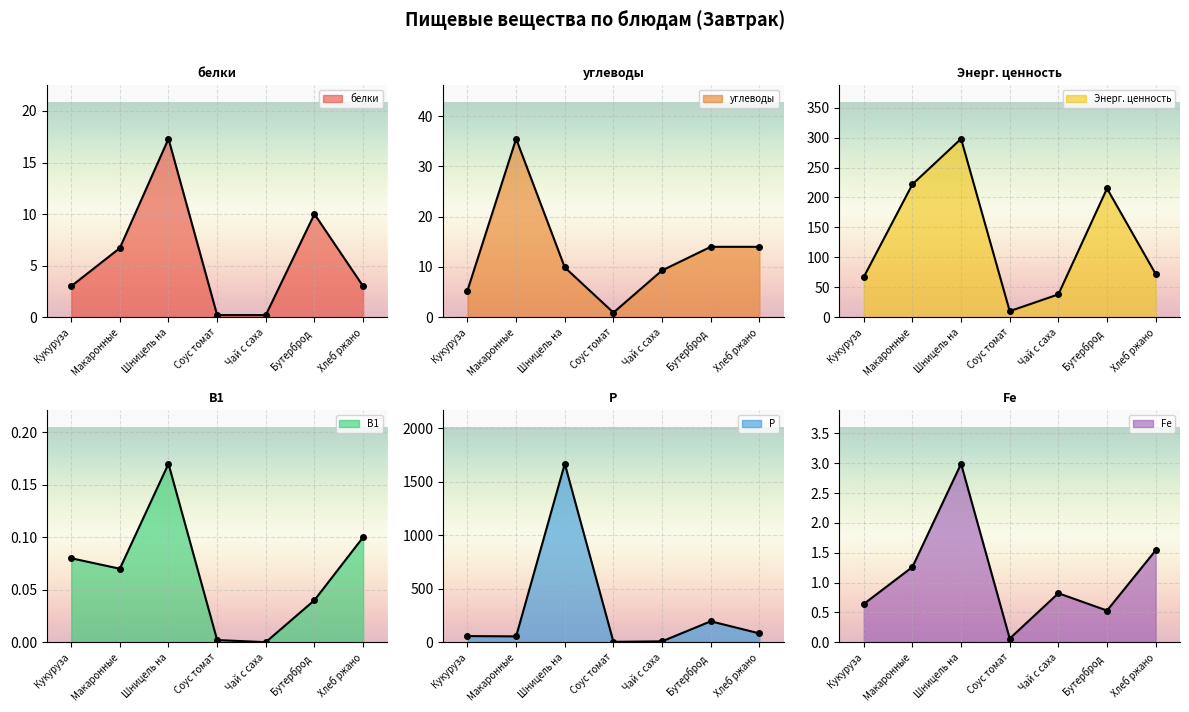

At which label is Р closest to 834?

Бутерброд